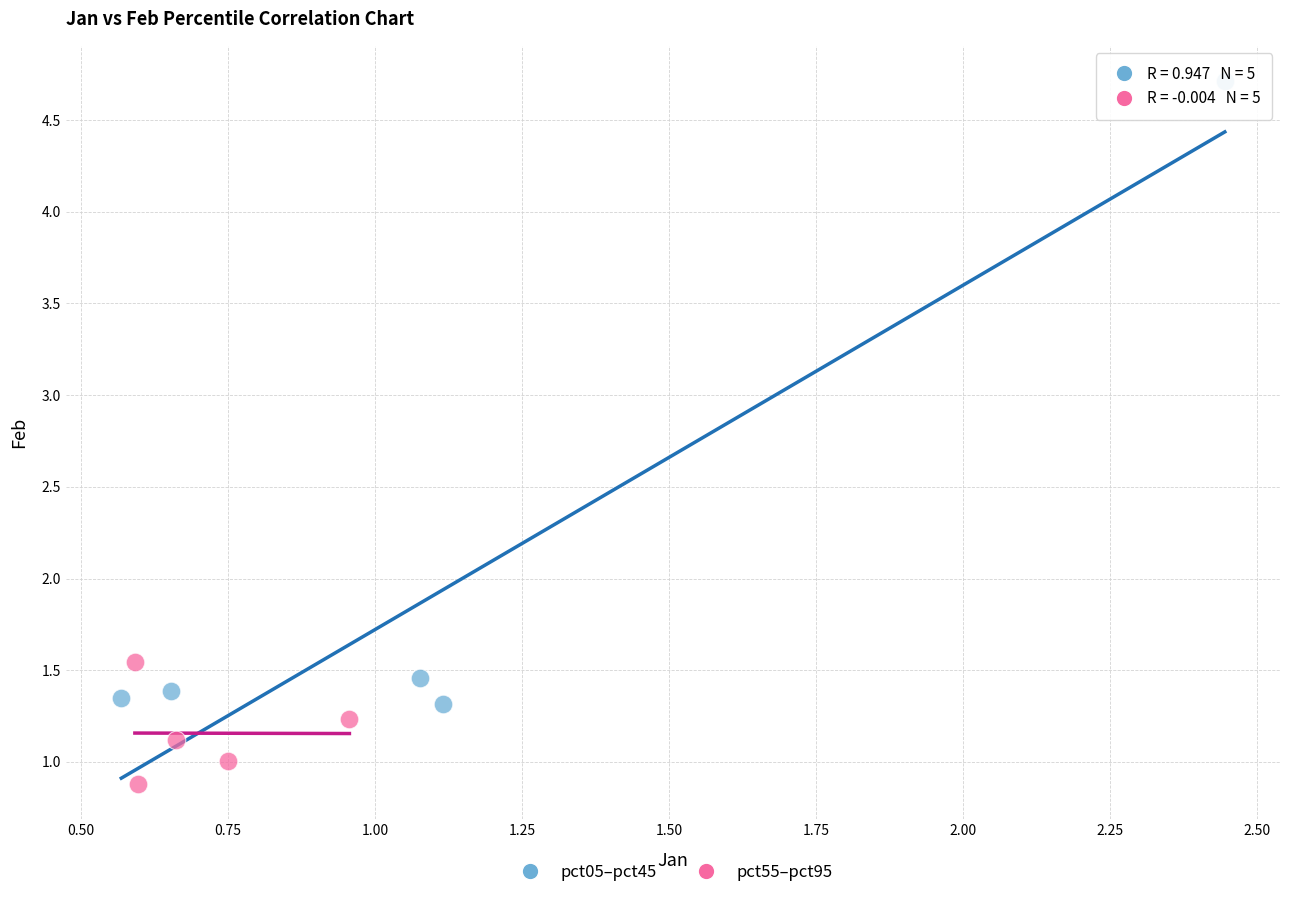

Which series contains the lowest Y value?

pct55–pct95